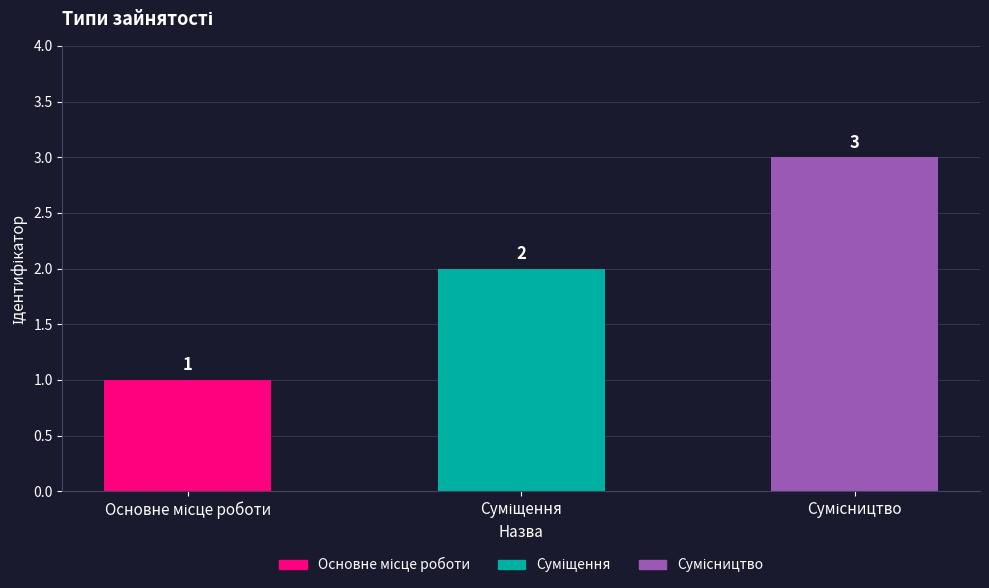

Which category has the highest value across all series?

Сумісництво